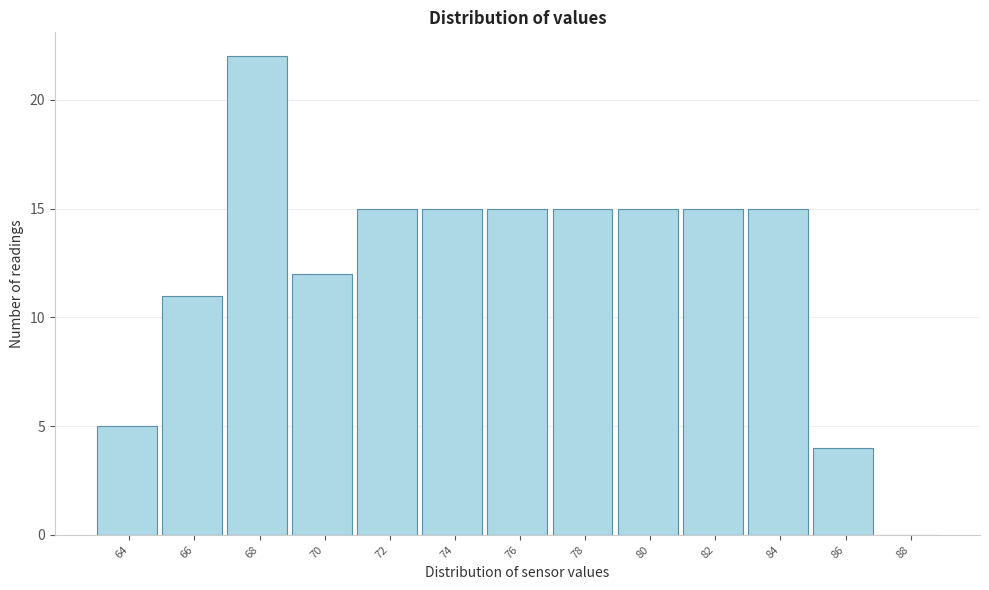

Reading right to left, transcribe all the data shown in this chart.

88=0	86=4	84=15	82=15	80=15	78=15	76=15	74=15	72=15	70=12	68=22	66=11	64=5